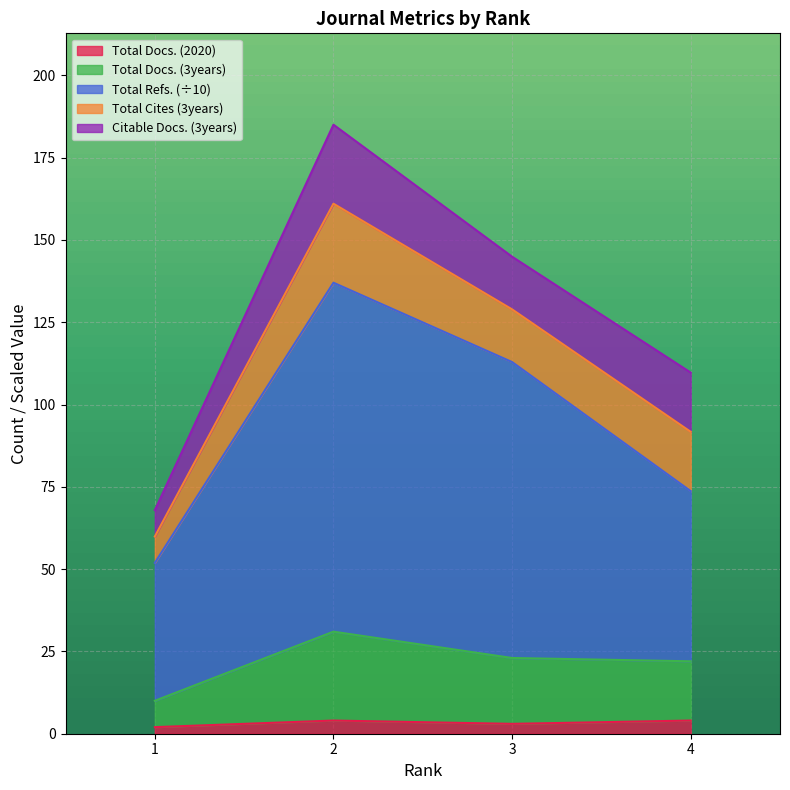

Where is Total Refs. nearest to the value 94?

3